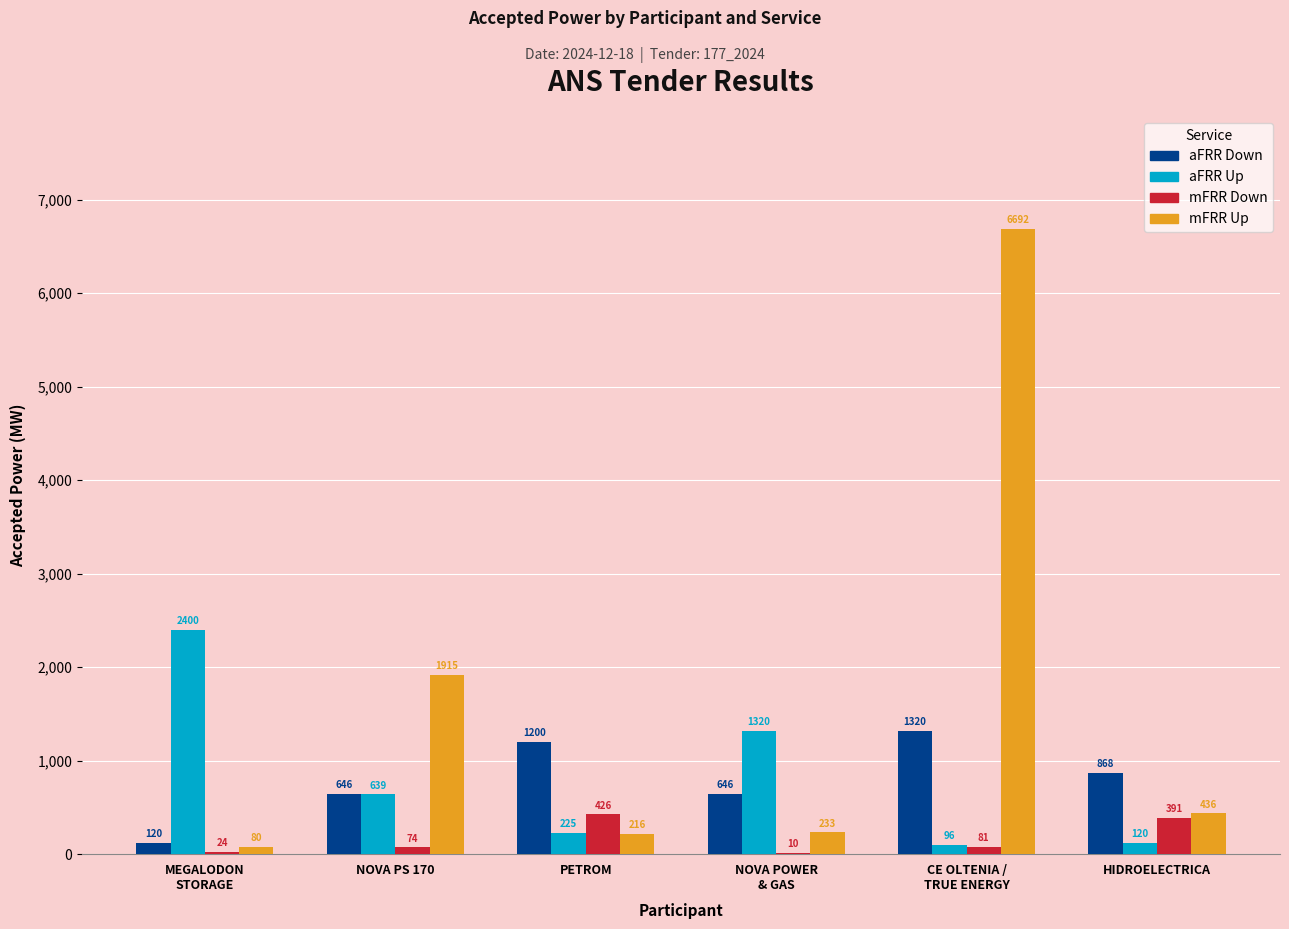

Reading left to right, extract all data points from this chart.

aFRR Down: 120	646	1200	646	1320	868
aFRR Up: 2400	639	225	1320	96	120
mFRR Down: 24	74	426	10	81	391
mFRR Up: 80	1915	216	233	6692	436